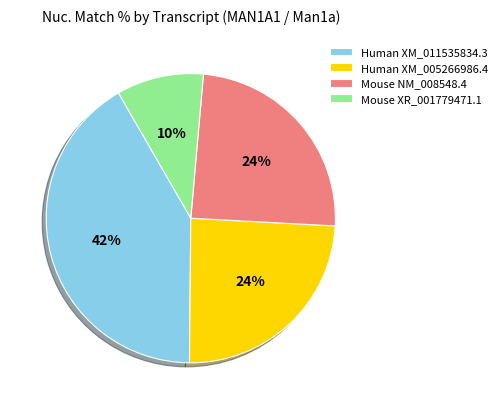

Is there any slice that represents more than half of the pie?

No